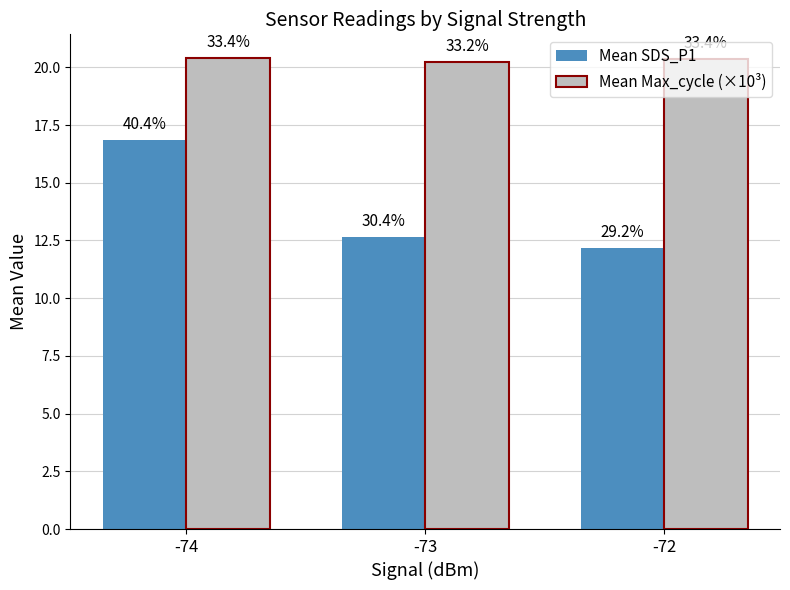

Is the value of Mean SDS_P1 at -72 greater than the value of Mean Max_cycle (×10³) at -74?

No